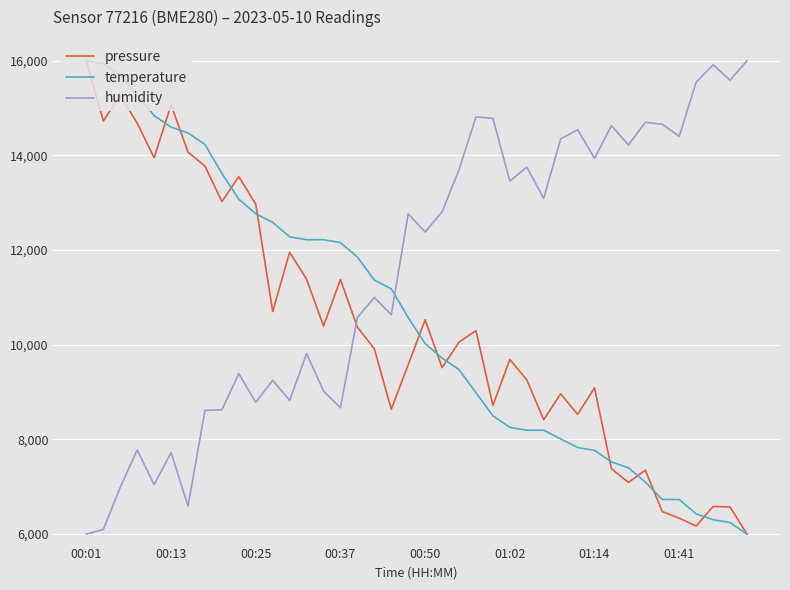

What is the maximum value for pressure?

16000.0